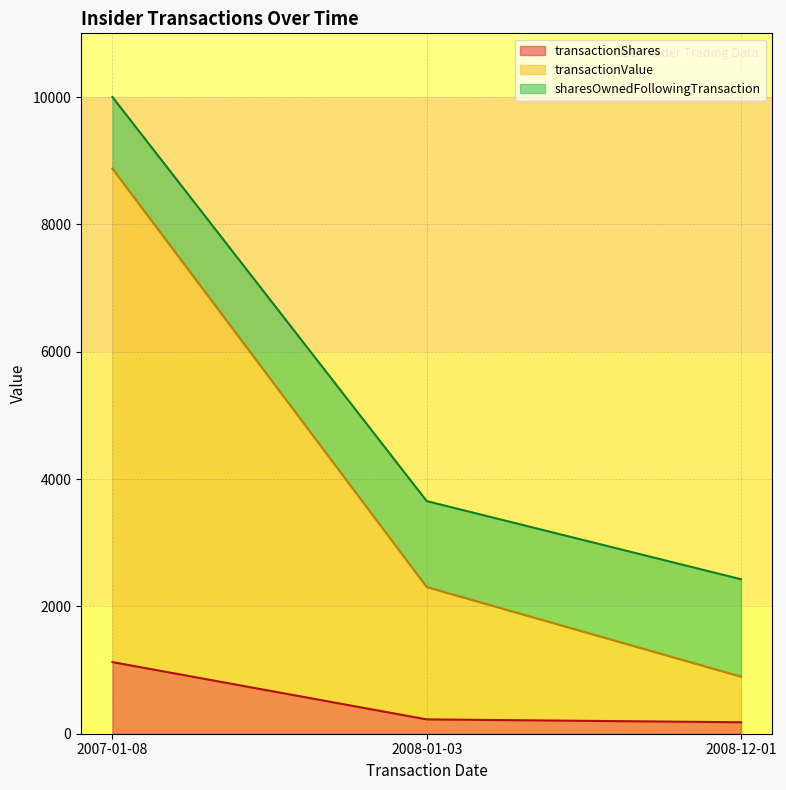

At which category is the sum across all series the highest?

2007-01-08